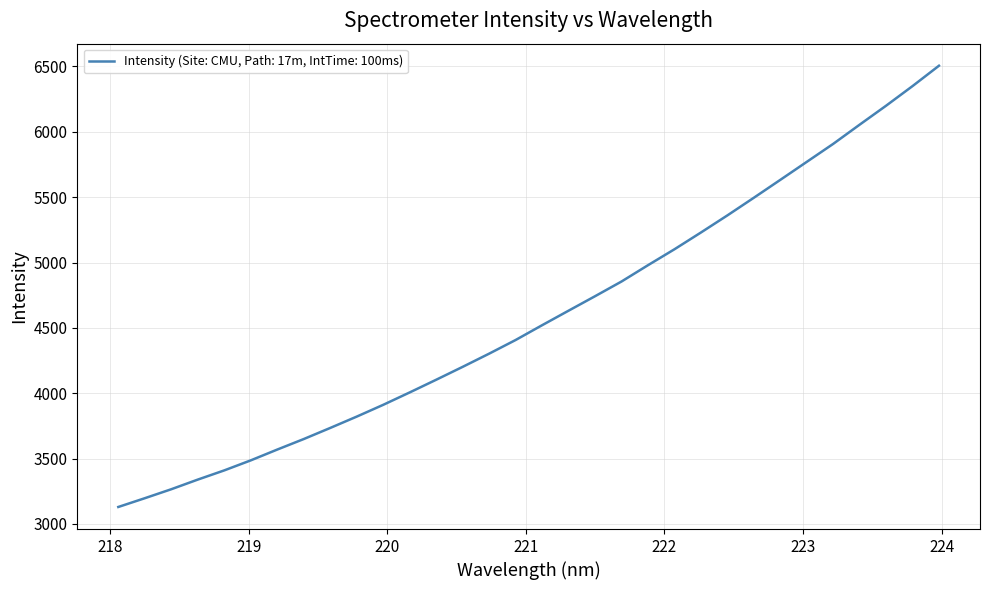

What is the greatest value displayed?

6505.5